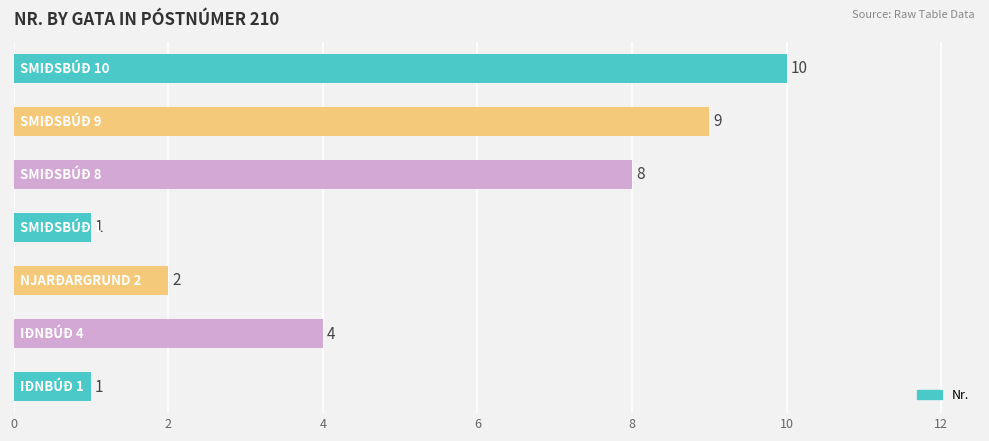

Count the values in the range 1 to 9.

6